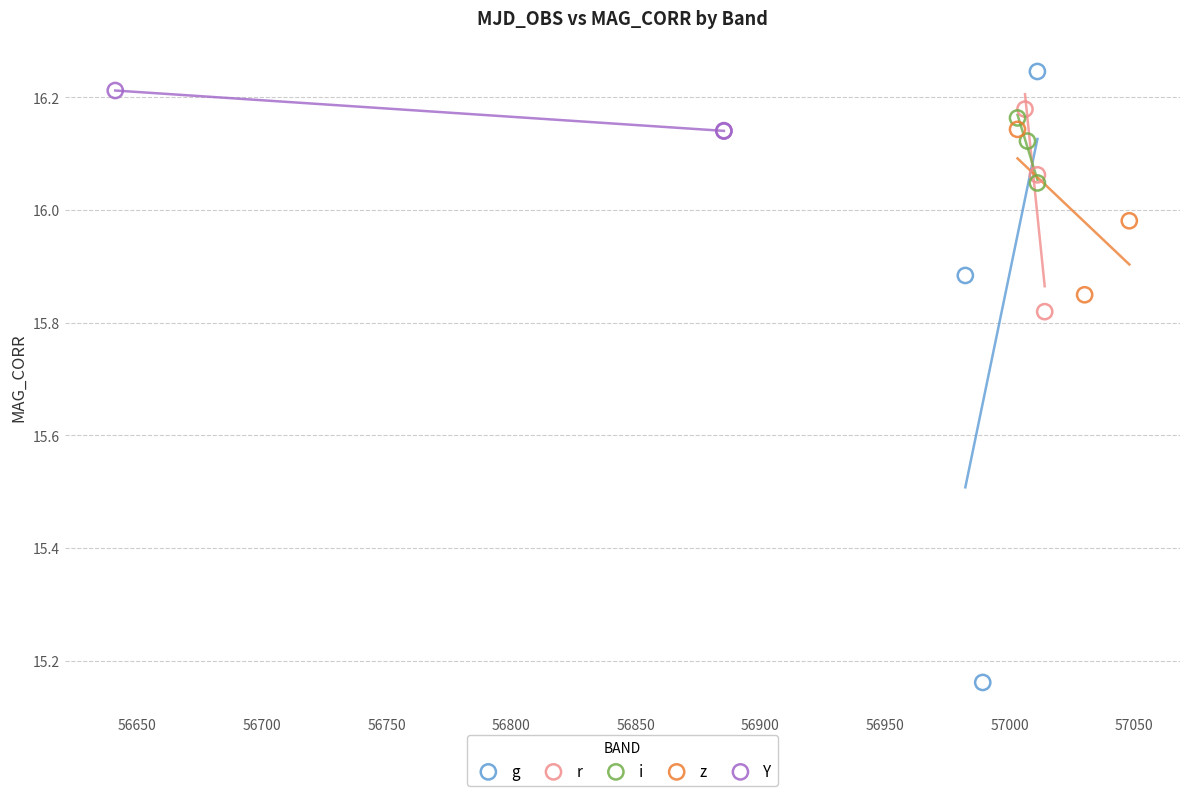

Which series has the largest Y range (max minus min)?

g